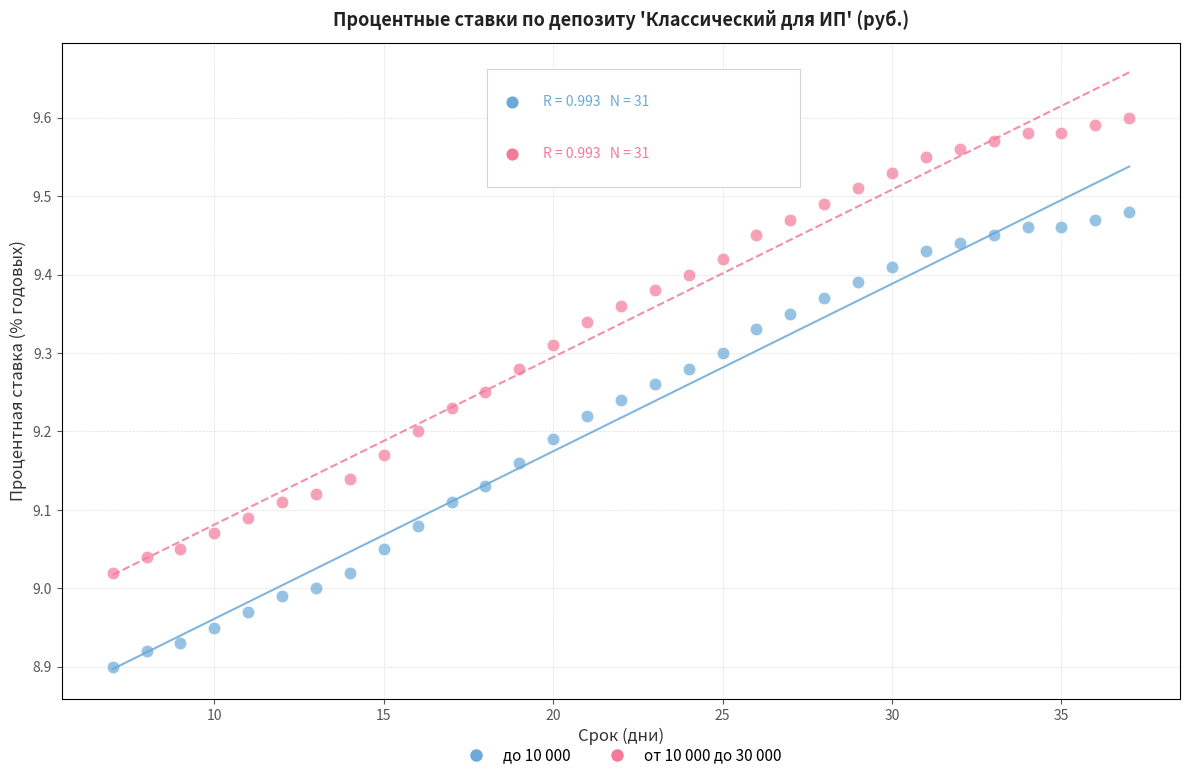

Across all data points, what is the range of Y values (max minus min)?

0.7